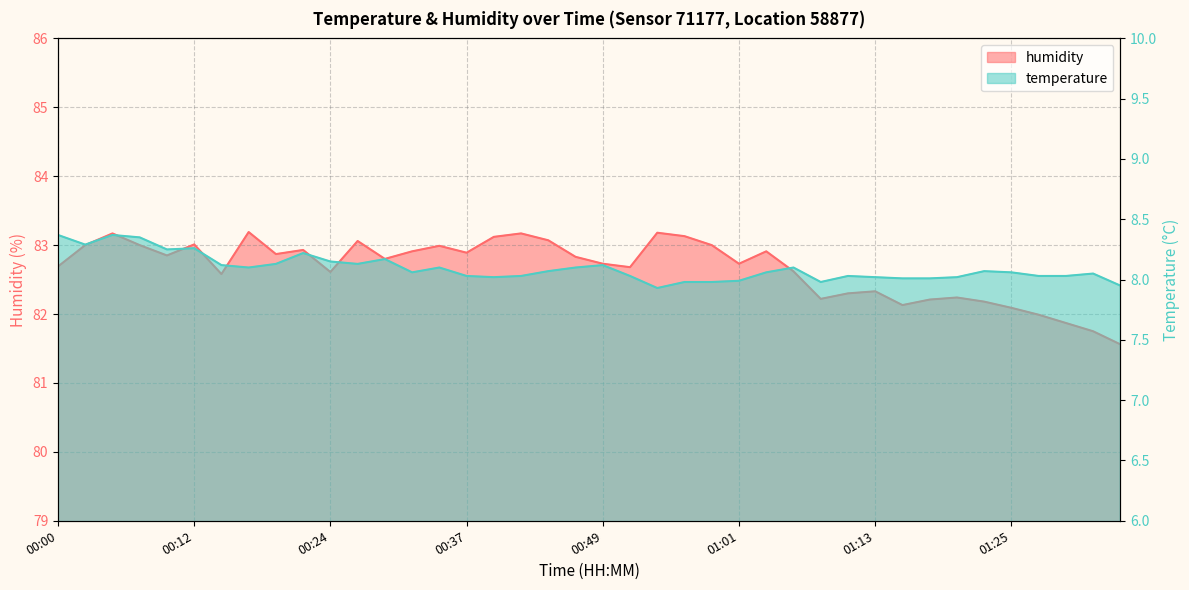

Which series has the largest total across all categories?

humidity